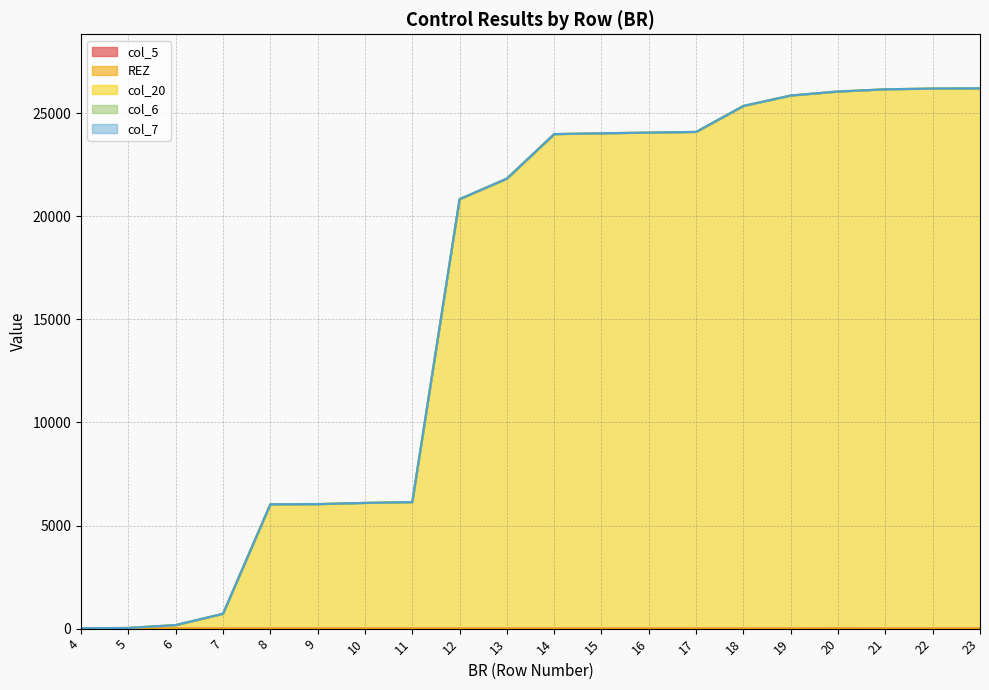

Does the chart have visible grid lines?

Yes